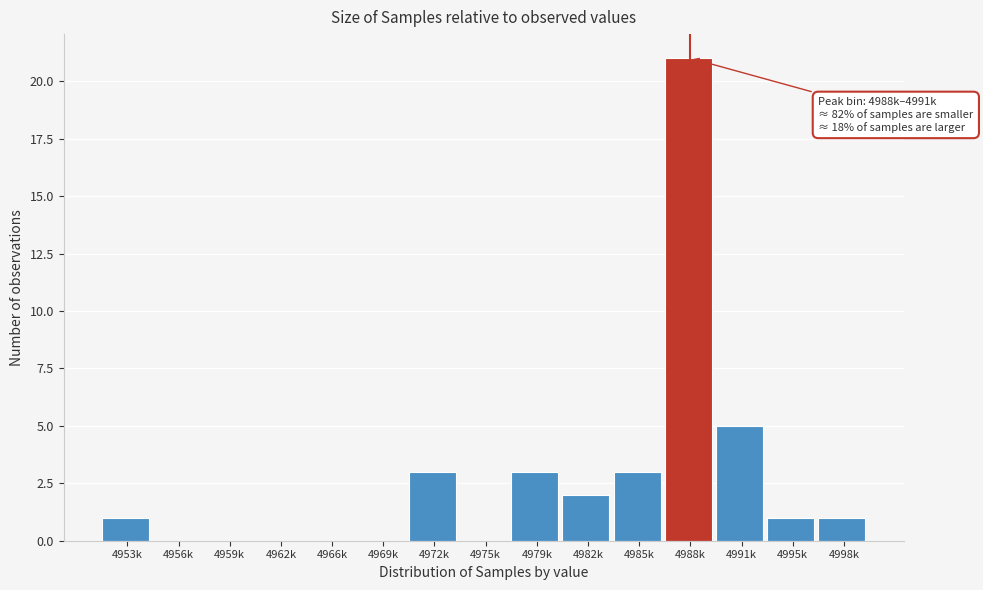

Reading right to left, what are all the values shown in this chart?

4998k=1	4995k=1	4991k=5	4988k=21	4985k=3	4982k=2	4979k=3	4975k=0	4972k=3	4969k=0	4966k=0	4962k=0	4959k=0	4956k=0	4953k=1